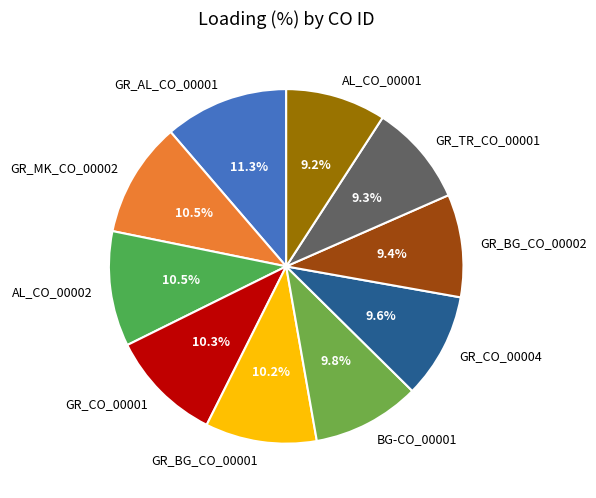

The GR_CO_00001 slice represents 20% of the pie. True or false?

False